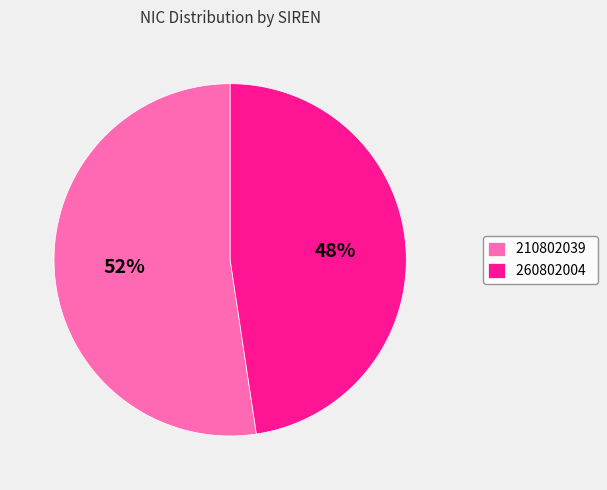

Which has a higher value, 210802039 or 260802004?

210802039